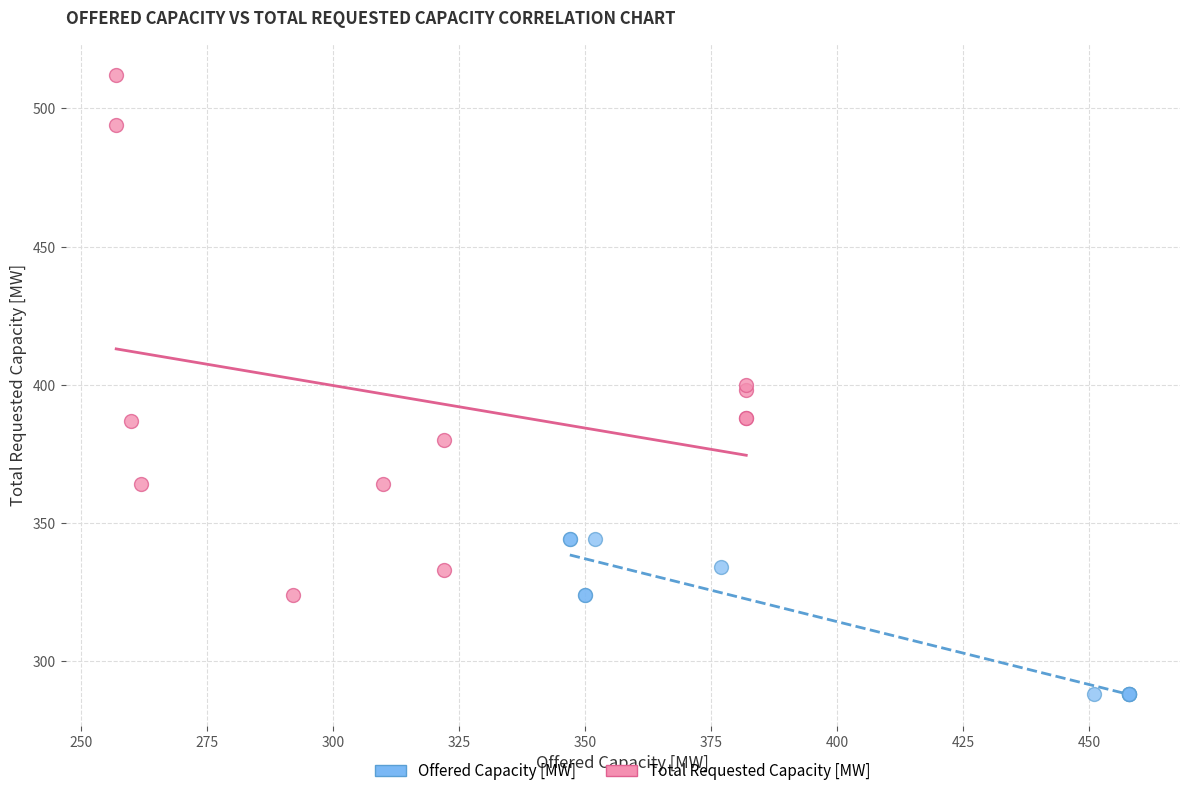

Which series reaches the maximum Y coordinate?

Total Requested Capacity [MW]